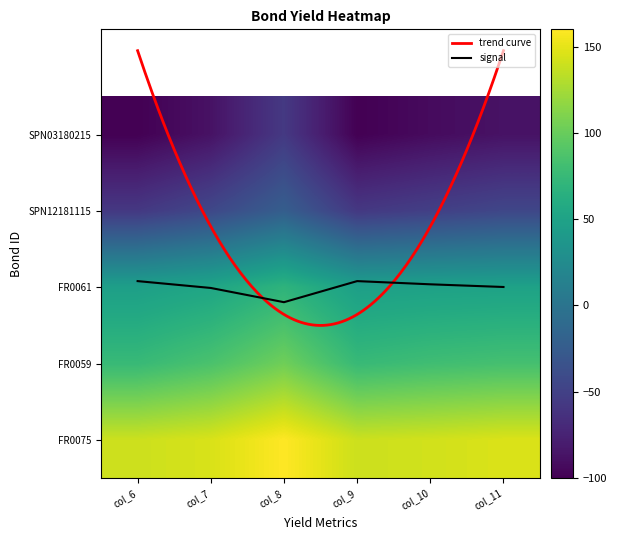

What is the approximate value of SPN03180215 at col_10?

-92.6